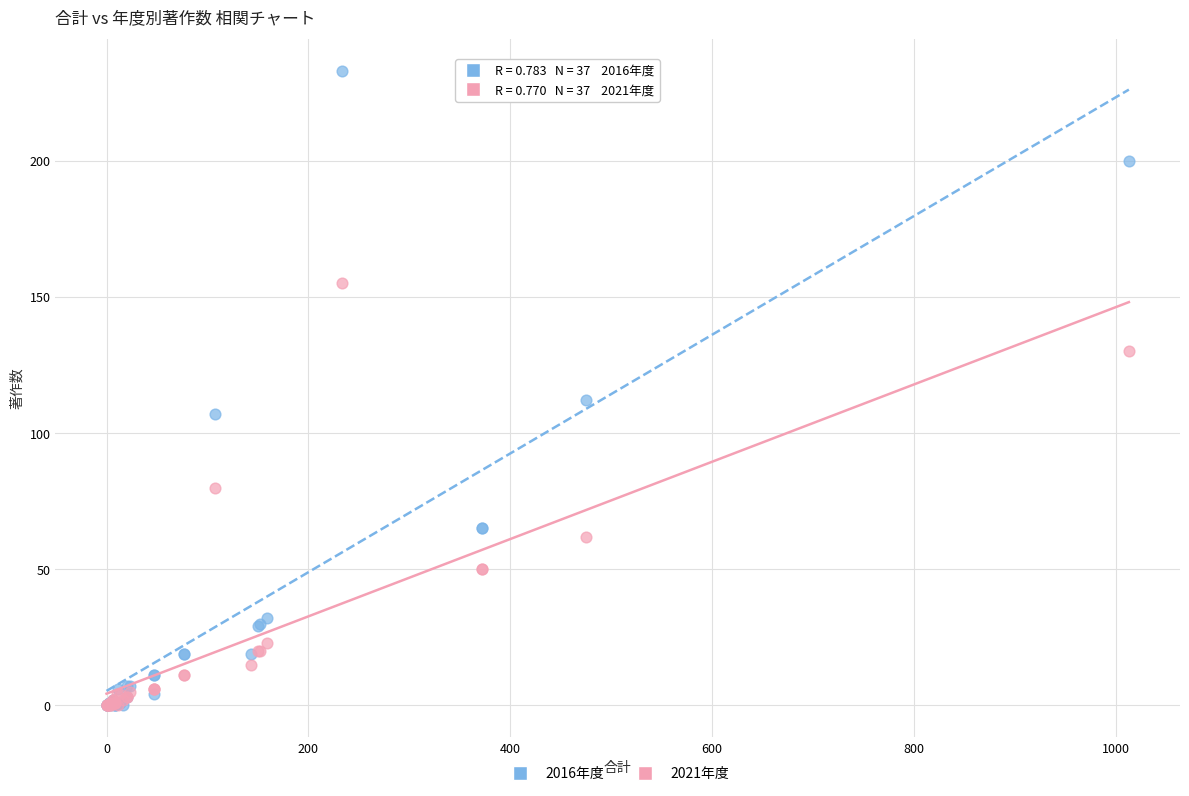

In the 2021年度 series, what Y value is closest to 77?

80